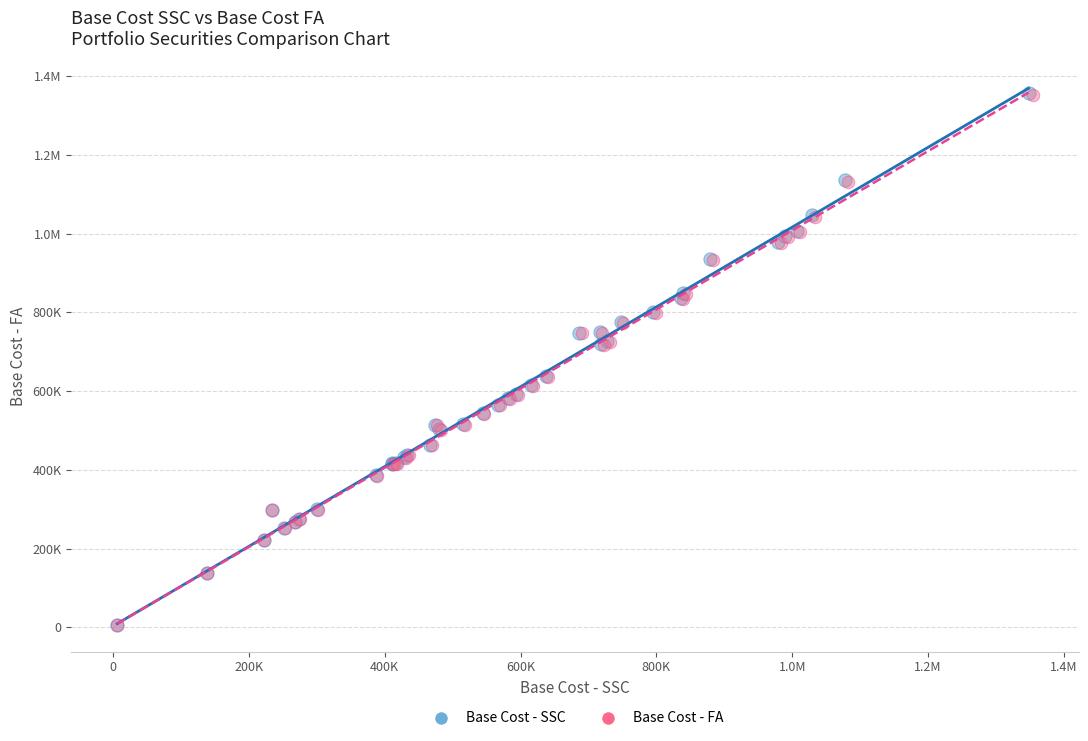

What are all the series names shown in the legend?

Base Cost - SSC, Base Cost - FA